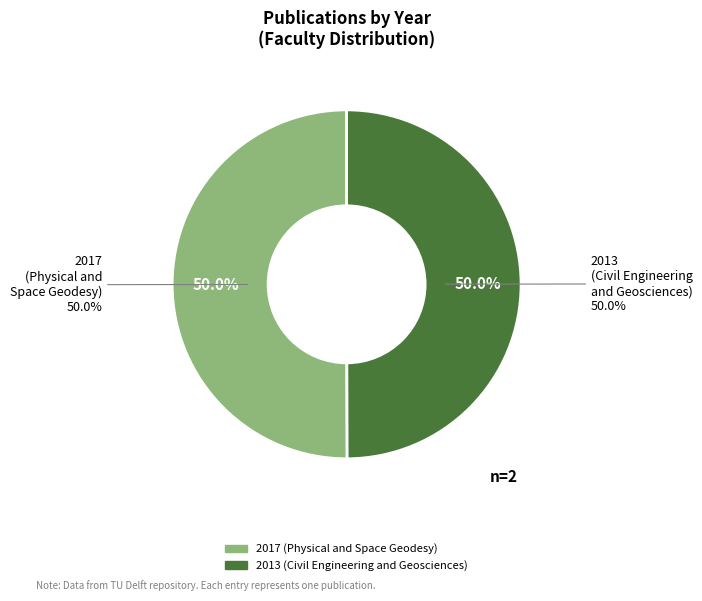

How many segments does this pie chart have?

2